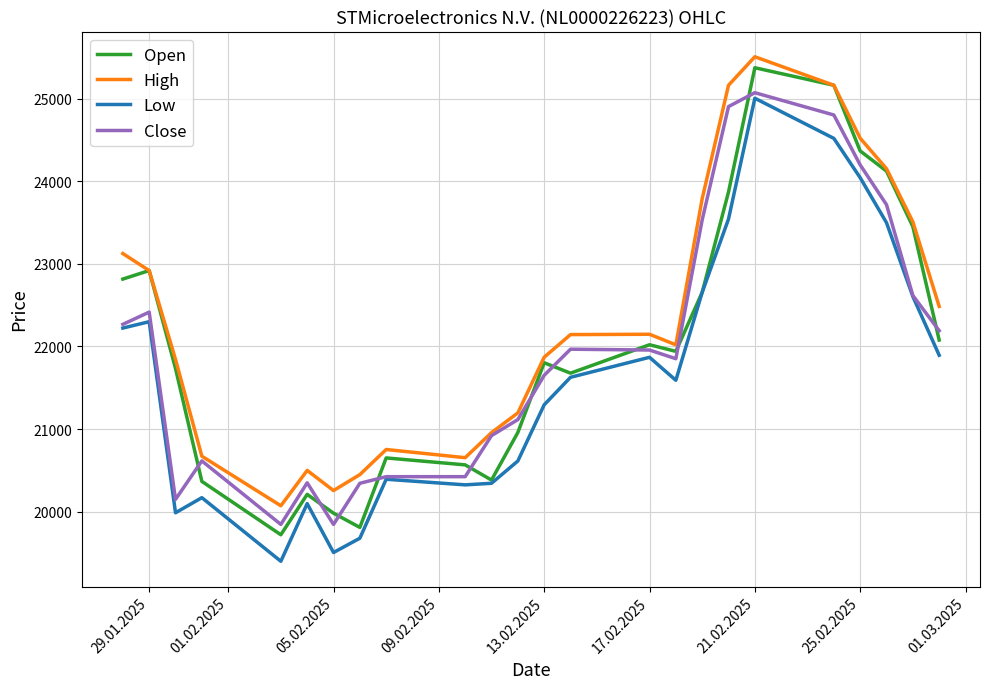

What is the sum of all Open values?

528617